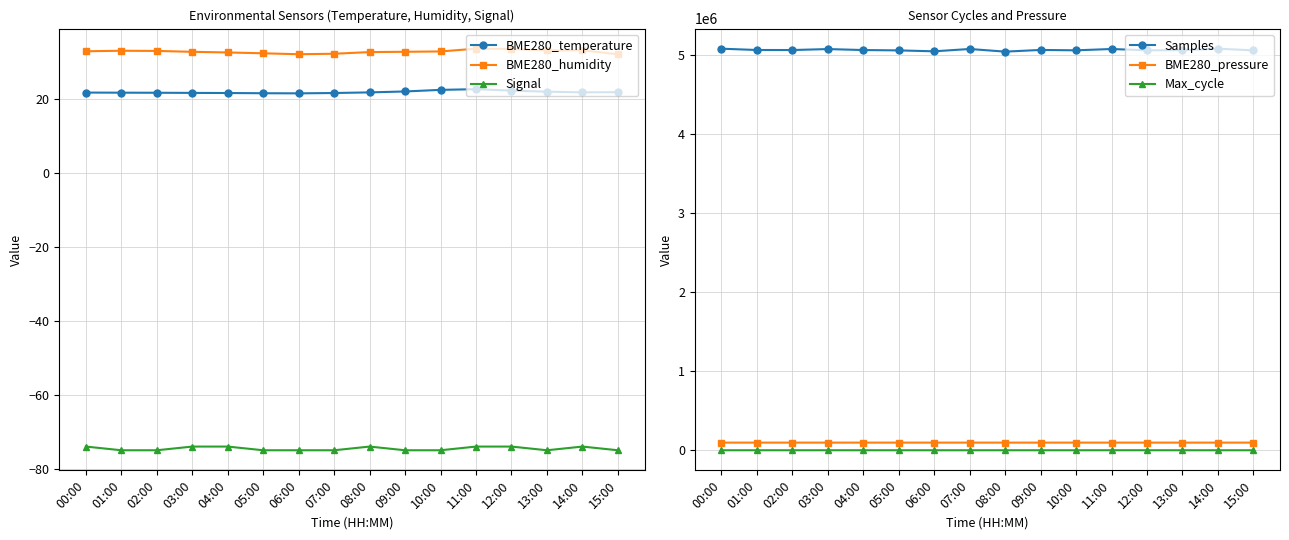

At which label is Samples closest to 5057995?

13:00